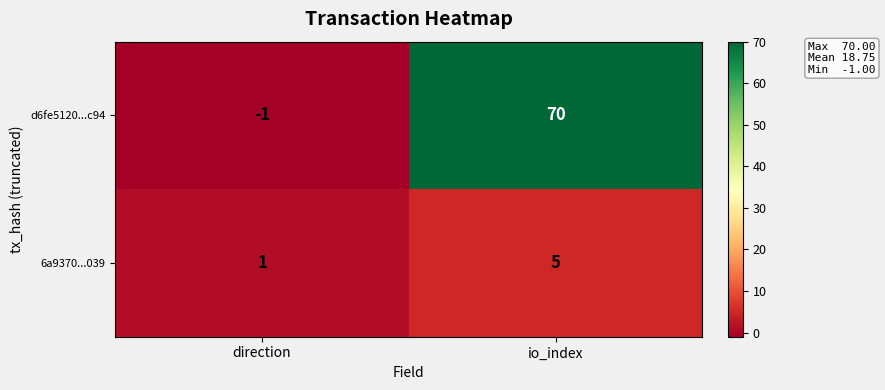

Reading left to right, what are all the values shown in this chart?

d6fe5120...c94: -1	70
6a9370...039: 1	5